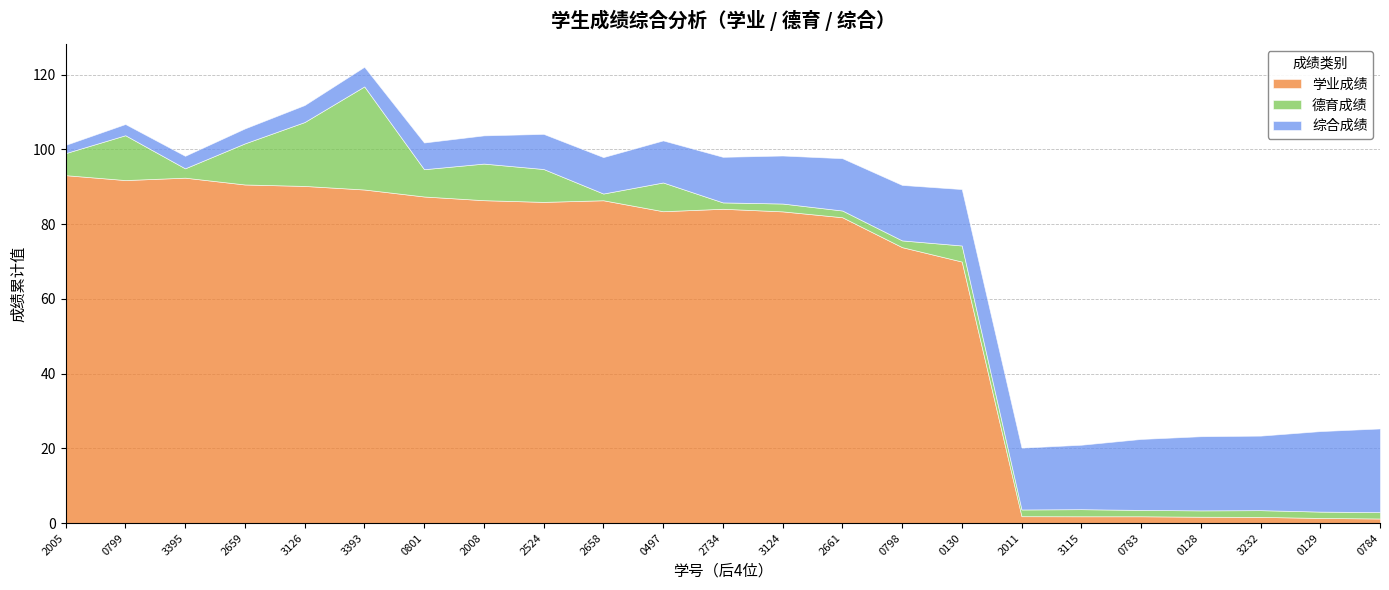

Which label corresponds to the smallest value in the chart?

1120210784